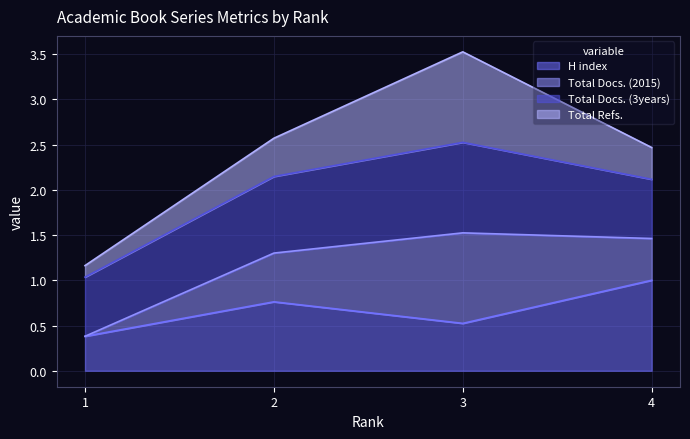

True or false: Total Docs. (2015) and H index intersect in this chart.

False